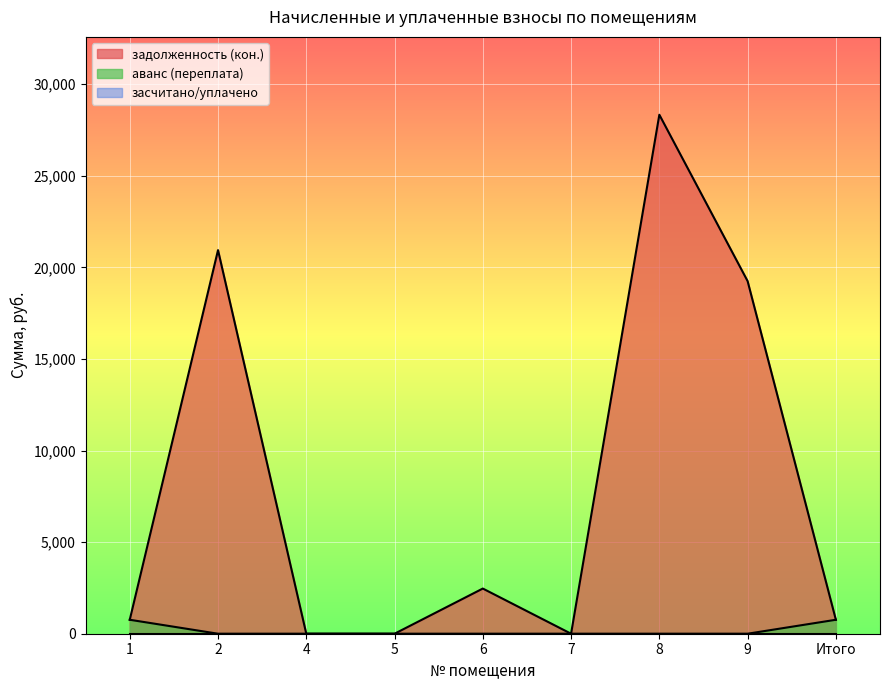

Which series has the largest range (max minus min)?

задолженность (кон.)